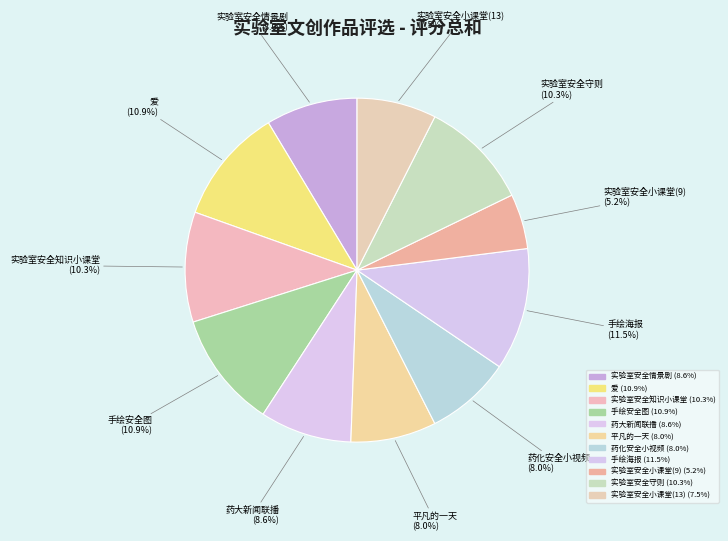

What portion of the pie excludes 药化安全小视频 (8.0%)?

92.0%